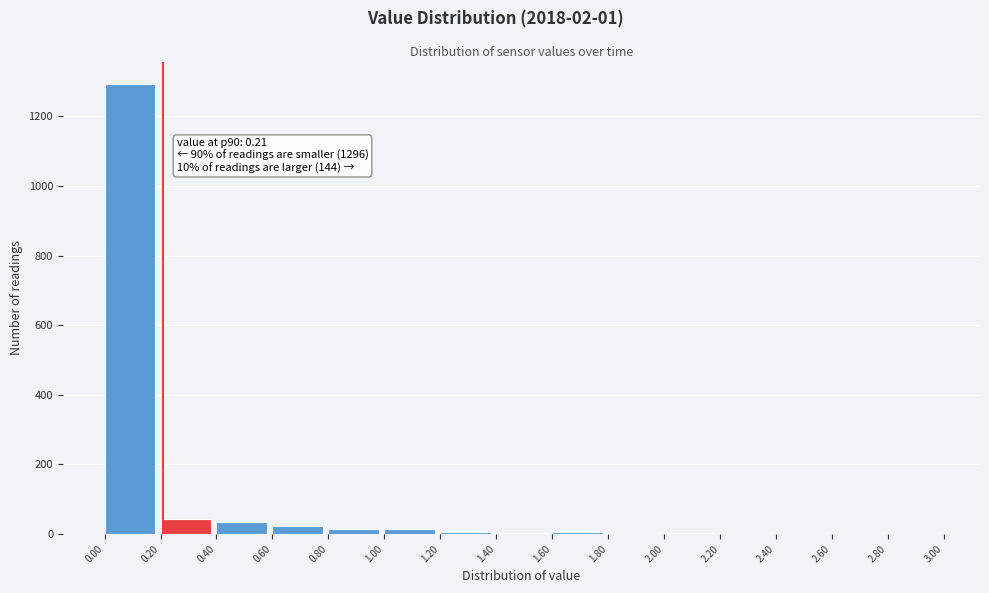

Which range on the x-axis has the tallest bar?

0.00 to 0.20